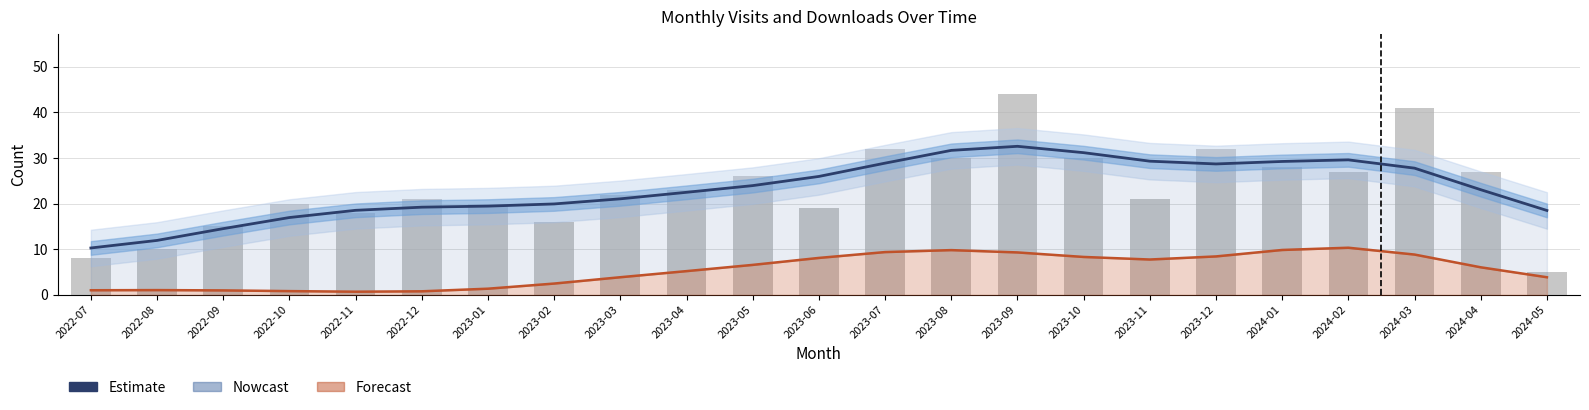

Between 2023-10 and 2024-02, which is larger?

2023-10